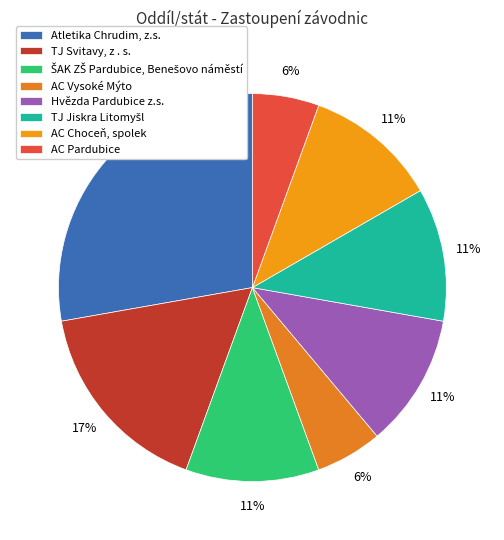

Is there any slice that represents more than half of the pie?

No